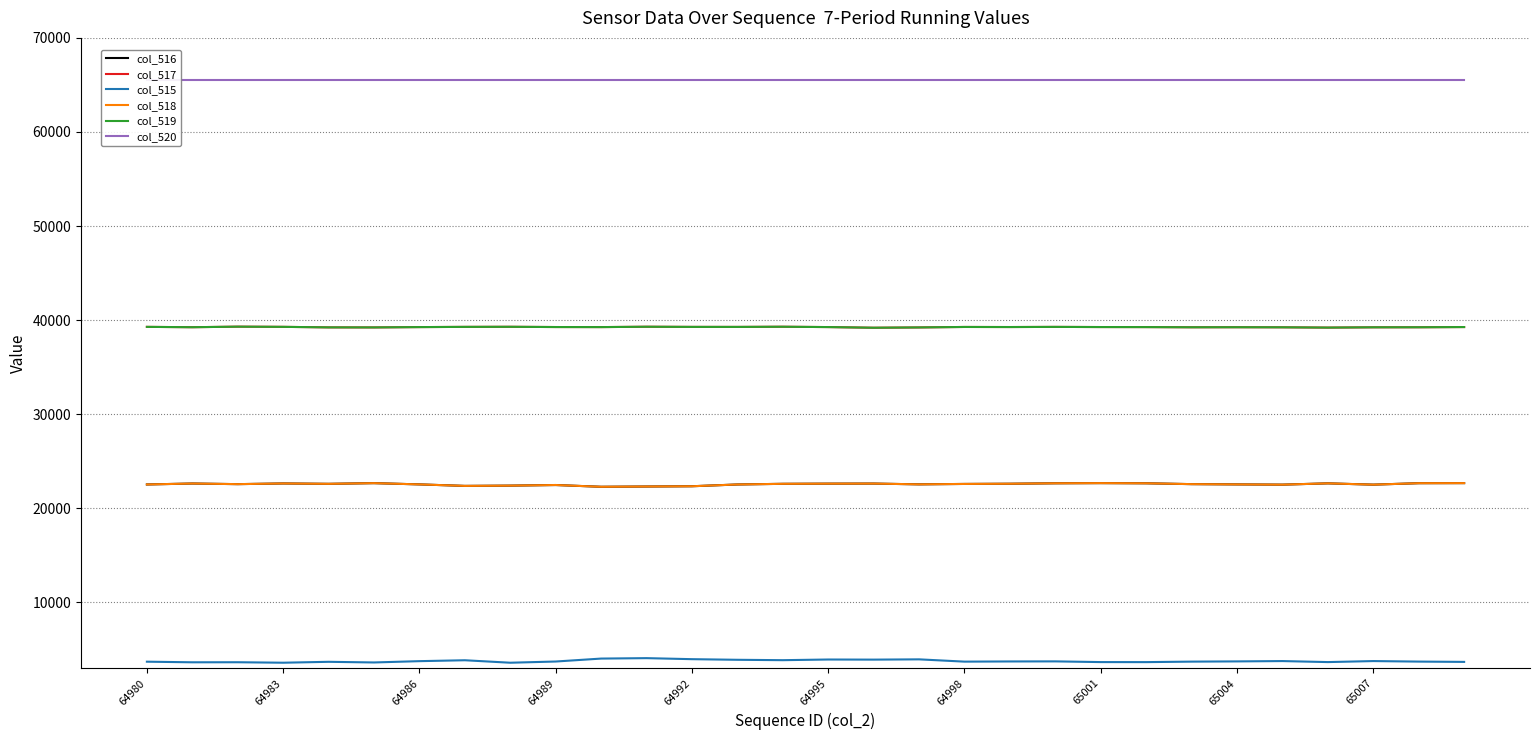

True or false: col_517 has a value of 39229 at 17.

True